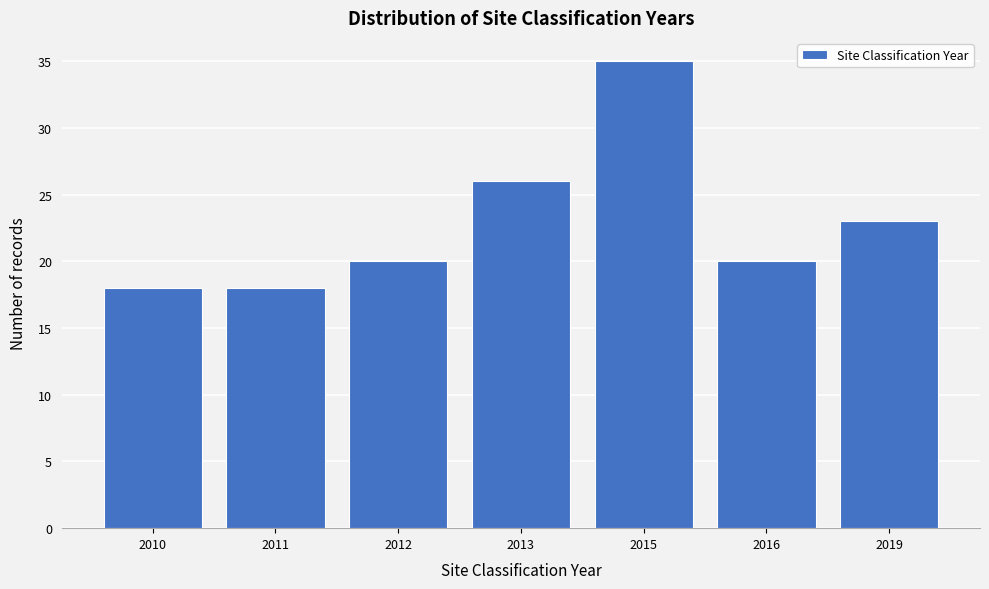

Reading right to left, what are all the values shown in this chart?

23	20	35	26	20	18	18